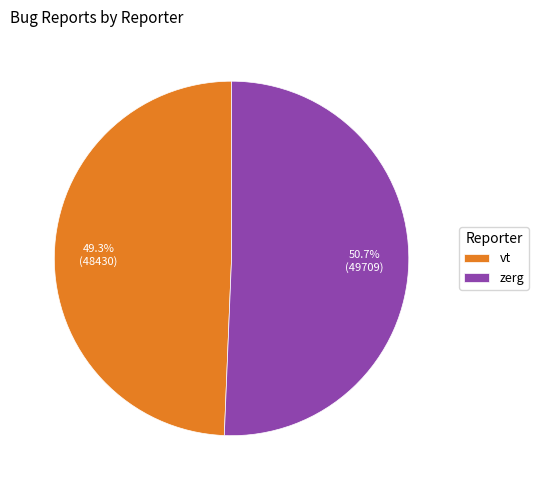

What is the largest slice in the pie chart?

zerg